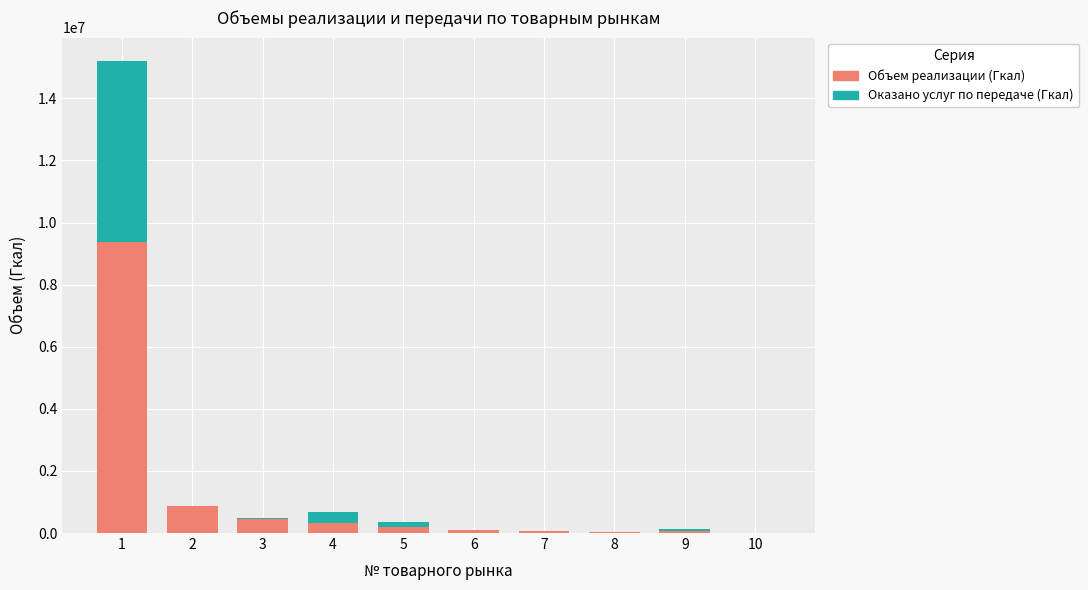

What is the sum of all Объем реализации (Гкал) values?

11487314.1